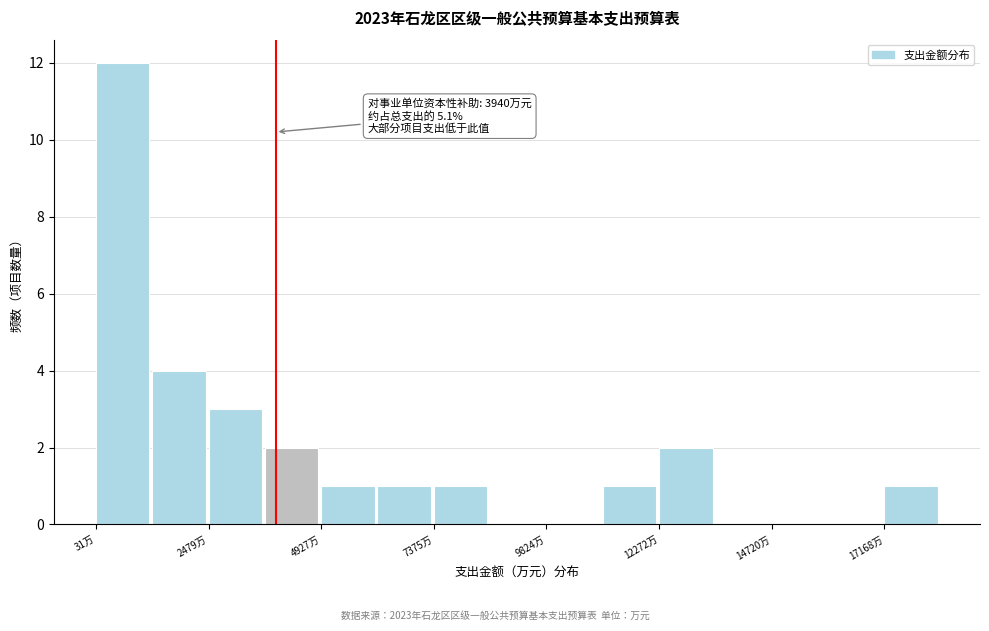

Around what value on the x-axis is the tallest bar? Give the approximate position of its centre, as read against the axis.

500